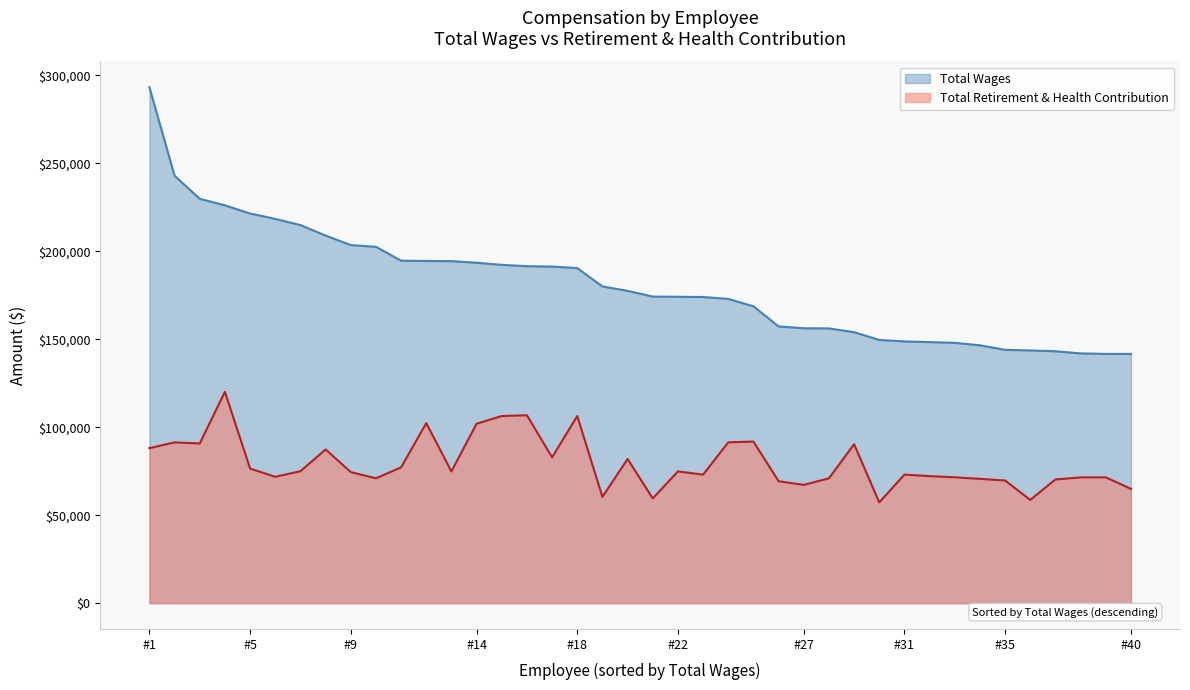

Between Police Sergeant and Police Officer, which series saw the biggest shift?

Total Wages